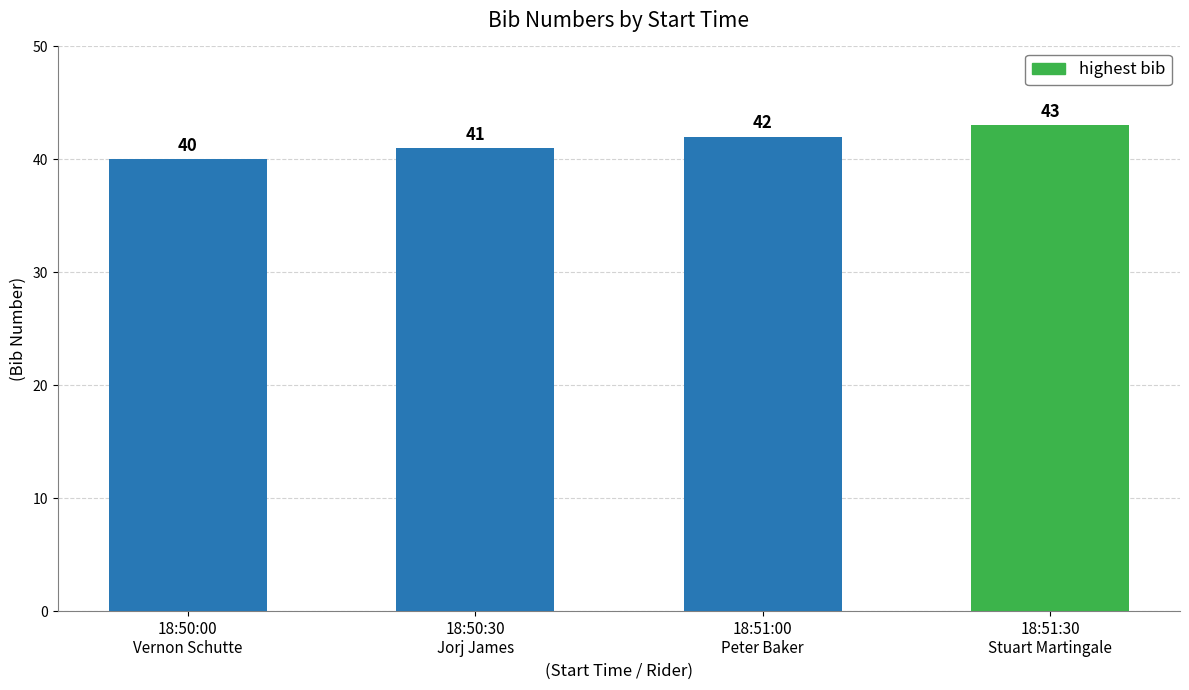

How many bars are there in total?

4